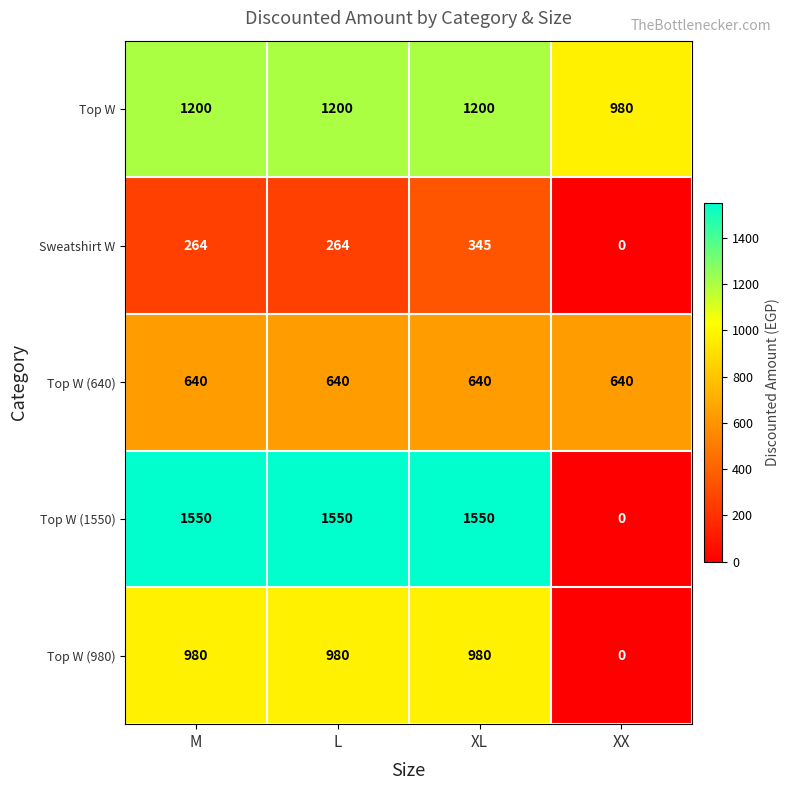

Is it true that Top W equals 1603 at M?

False